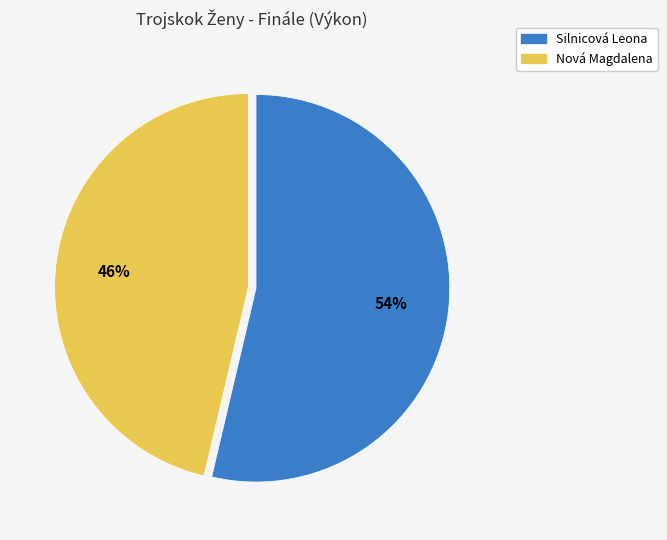

What is the ratio of the value at Nová Magdalena to the value at Silnicová Leona?

0.9